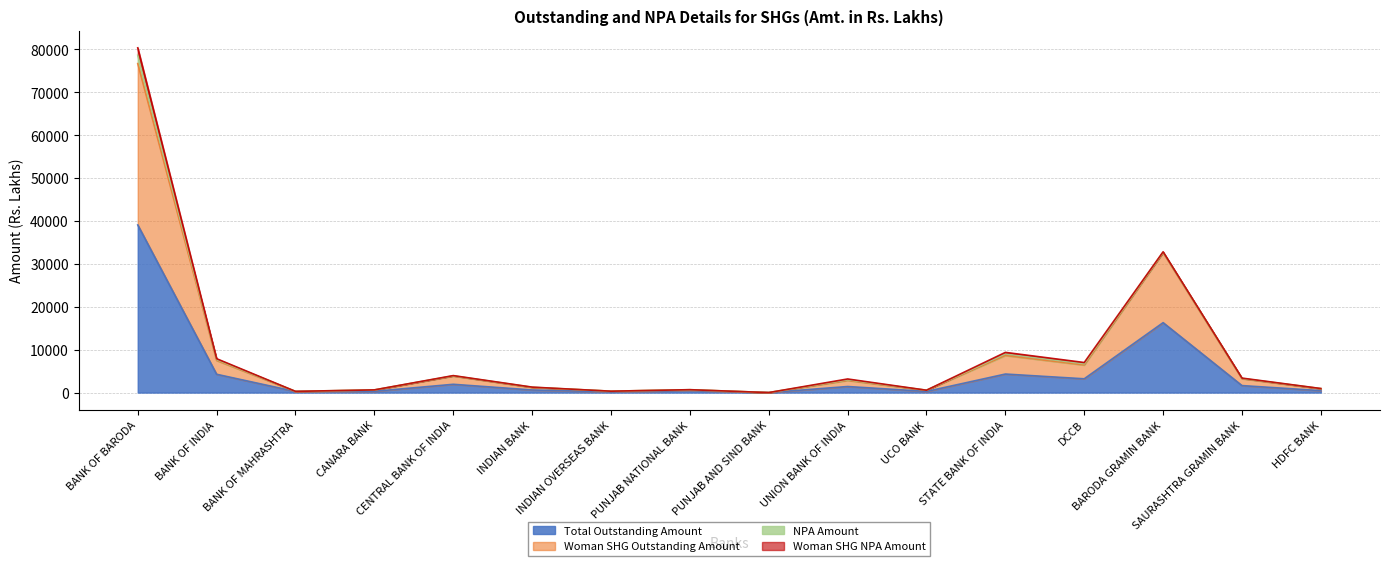

What is the label of the 4th point from the right?

DCCB